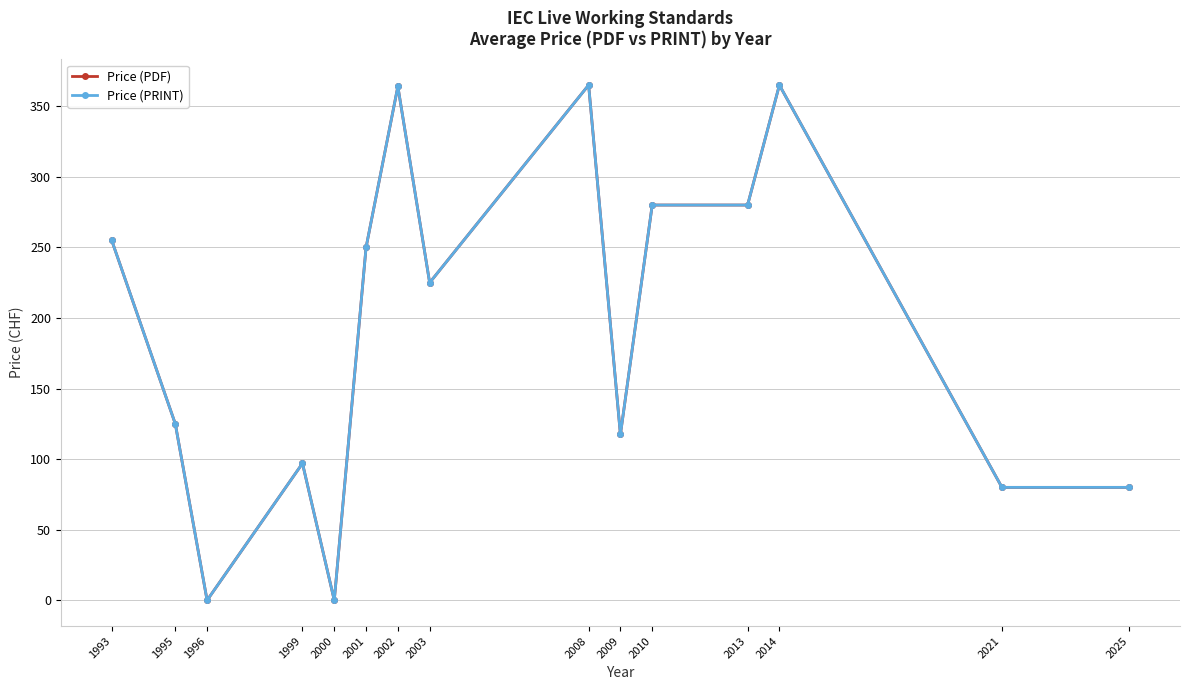

True or false: Price (PDF) has a value of 365.0 at 2008.

True